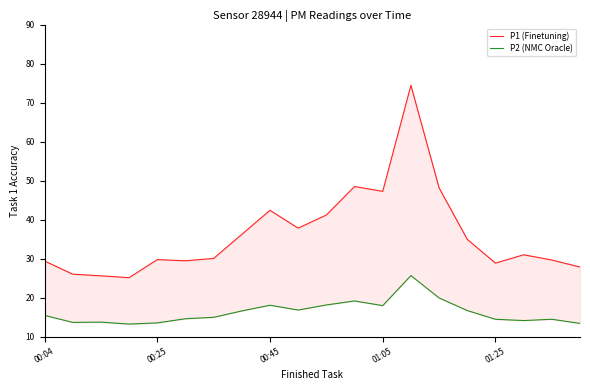

At which category is the sum across all series the highest?

13